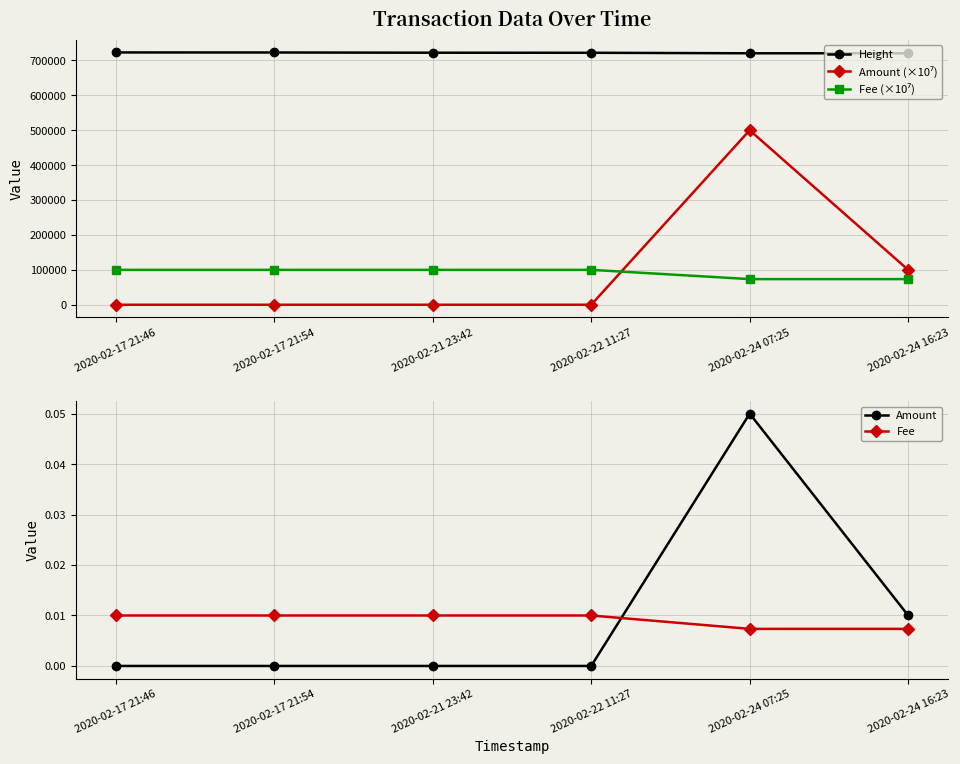

Reading left to right, what are all the values shown in this chart?

Height: 722943.0	722808.0	722150.0	721972.0	720517.0	720515.0
Amount (×10⁷): 0.0	0.0	0.0	0.0	500000.0	100000.0
Fee (×10⁷): 100000.0	100000.0	100000.0	100000.0	73500.0	73500.0
Amount: 0.0	0.0	0.0	0.0	0.1	0.0
Fee: 0.0	0.0	0.0	0.0	0.0	0.0